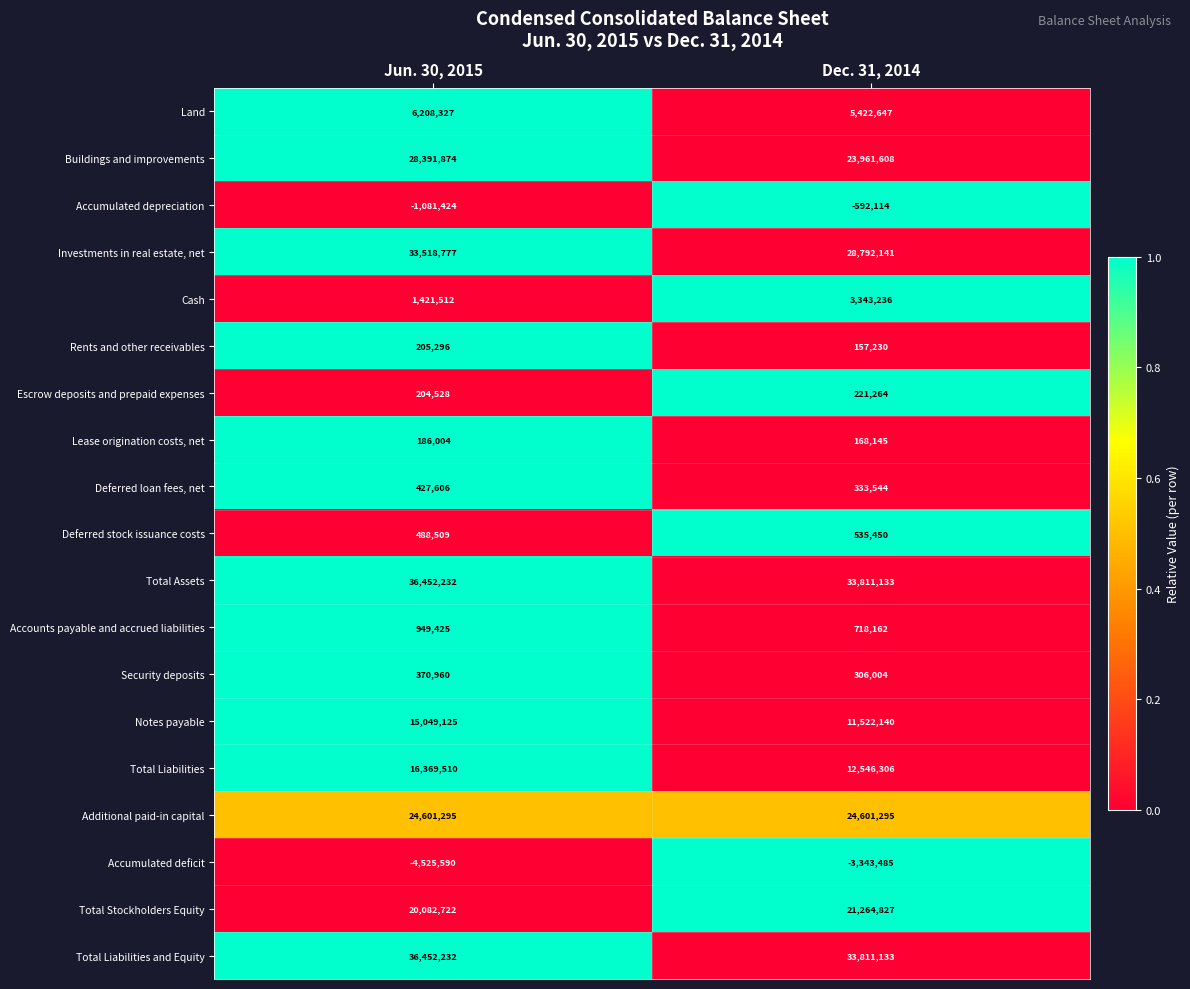

Rank the categories by Land value from highest to lowest.

Jun. 30, 2015, Dec. 31, 2014